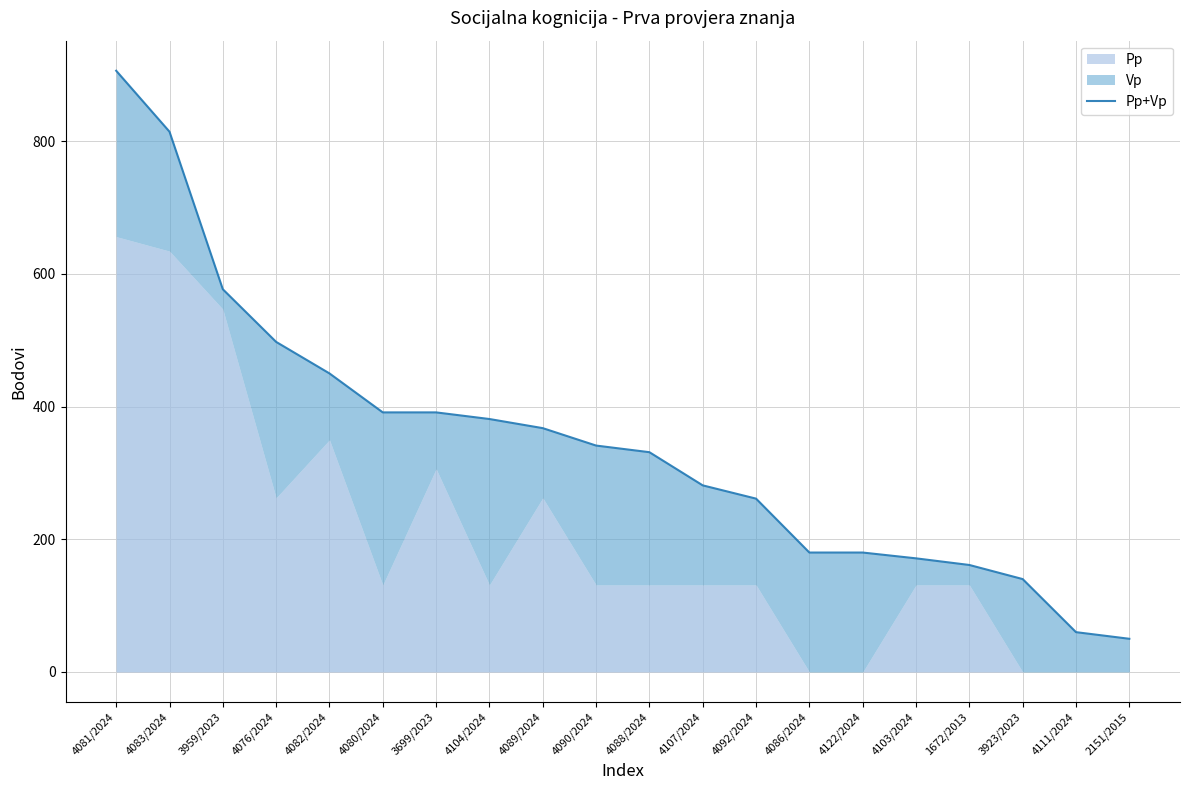

What is the change in value from 4076/2024 to 4103/2024?

-326.2